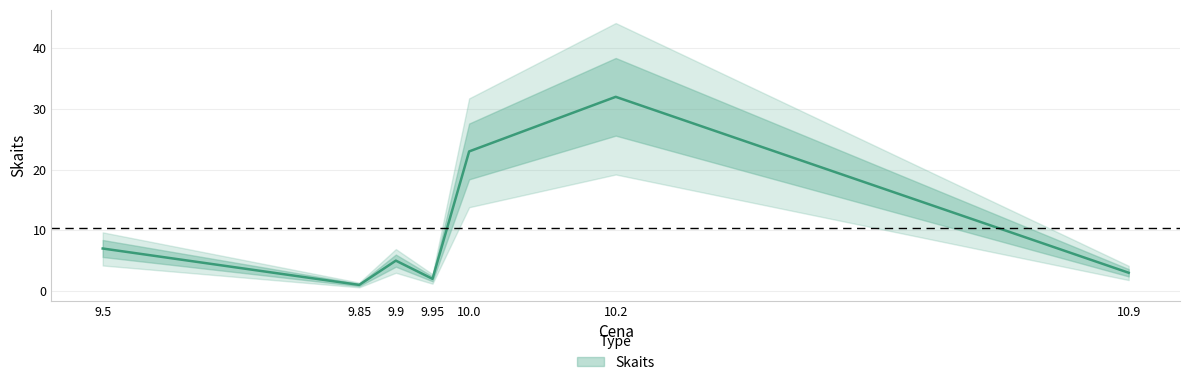

What is the label of the 1st point from the left?

9.5